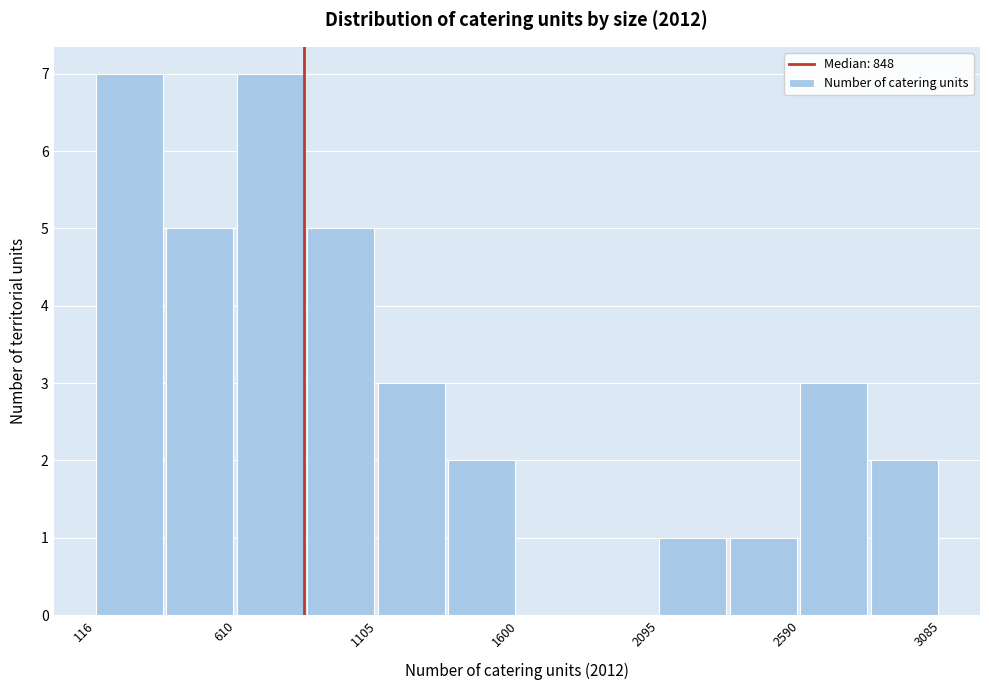

Reading left to right, list every bar in this chart as the range it spans on the x-axis followed by its height. Neither the bar edges nor the heights are printed on the chart, so give them approximately, as read against the axes.

100 to 350: 7
350 to 600: 5
600 to 850: 7
850 to 1100: 5
1100 to 1350: 3
1350 to 1600: 2
1600 to 1850: 0
1850 to 2100: 0
2100 to 2350: 1
2350 to 2600: 1
2600 to 2850: 3
2850 to 3100: 2